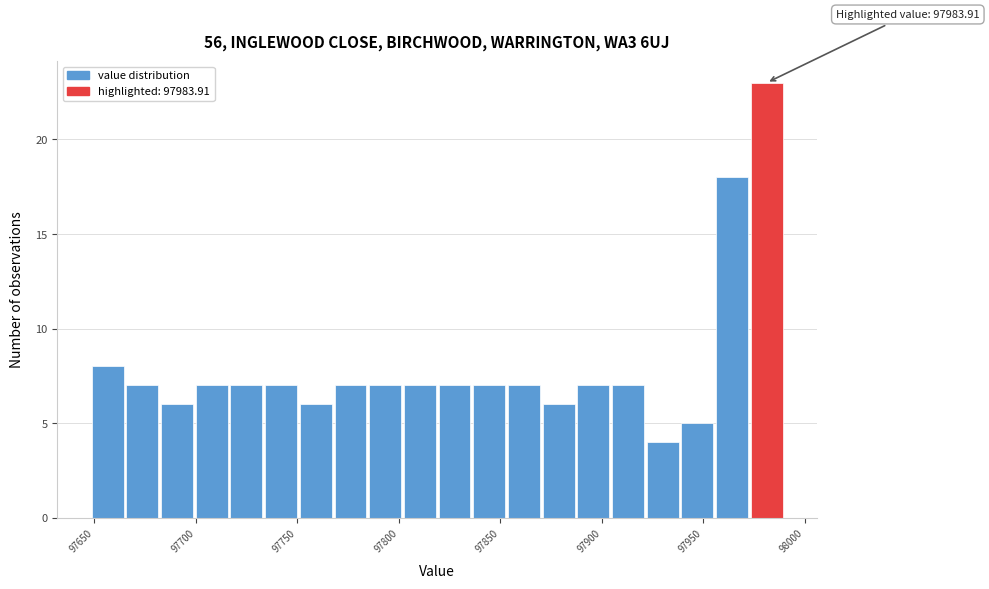

Read against the x-axis, roughly where is the centre of the tallest bar?

97980